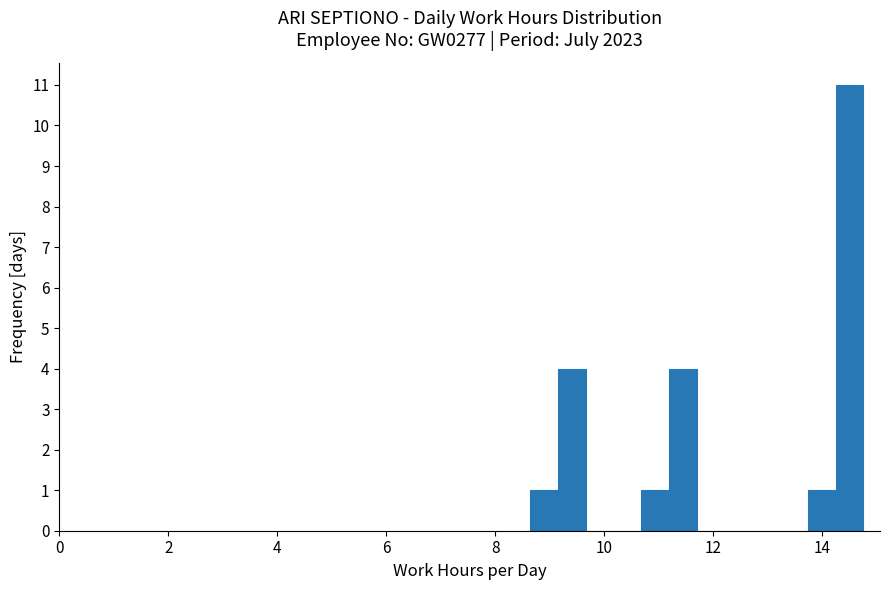

Read against the x-axis, roughly where is the centre of the tallest bar?

14.4